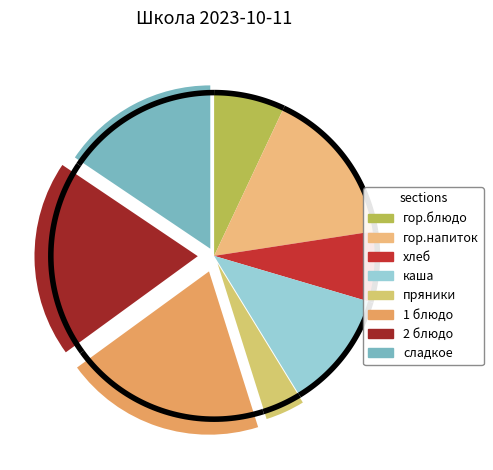

To the nearest percent, what is the difference between the 1 блюдо and хлеб slice percentages?

13%